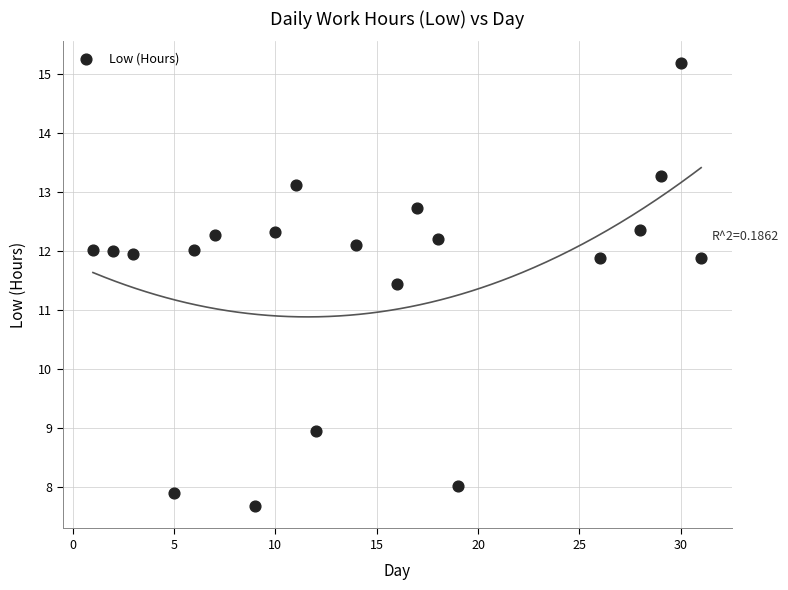

What is the range of Y values (max minus min)?

7.5